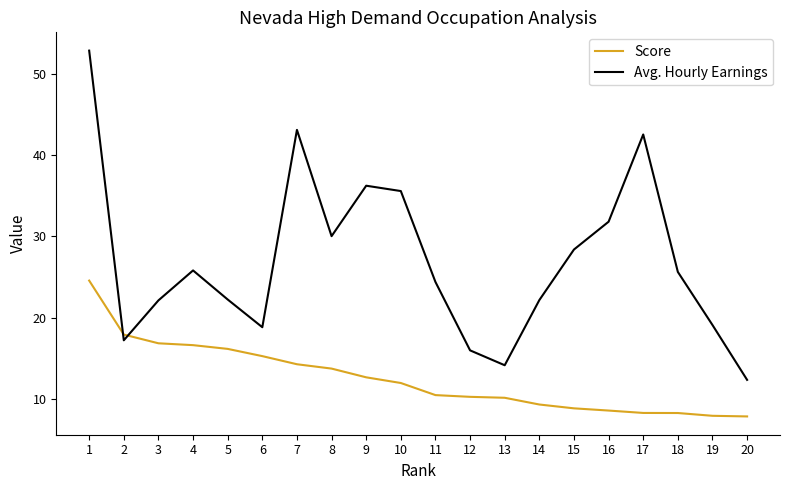

True or false: Avg. Hourly Earnings has a value of 5.0 at 20.

False